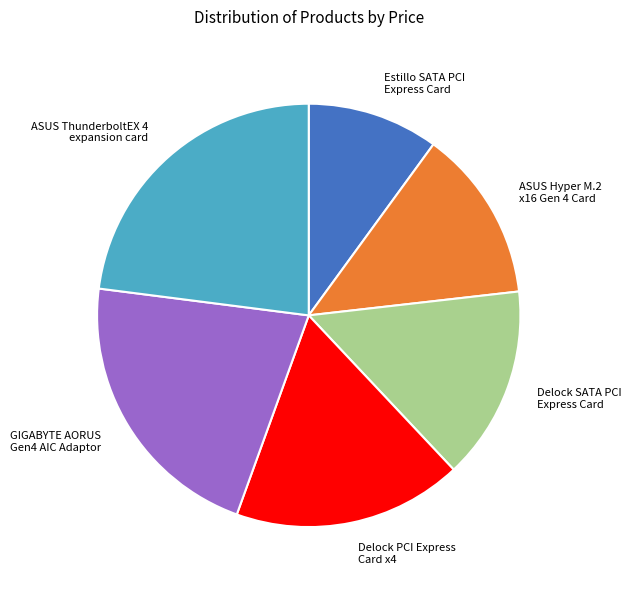

Is Estillo SATA PCI Express Card the majority of the pie?

No